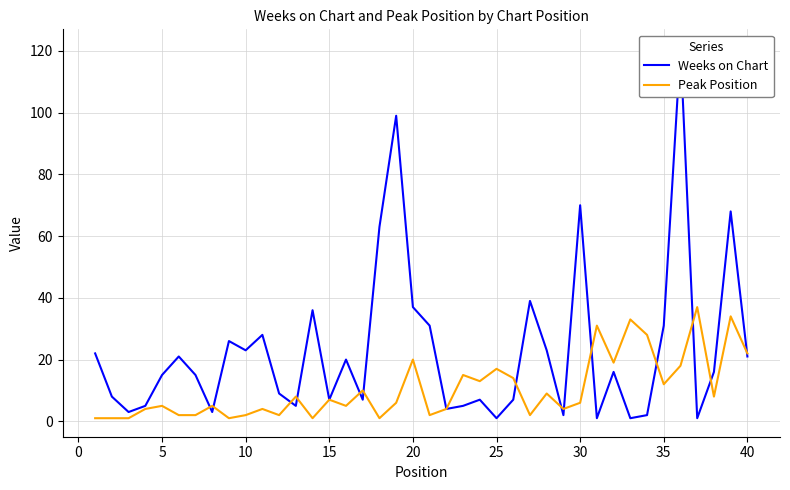

List the series in order of their peak value, lowest first.

Peak Position, Weeks on Chart